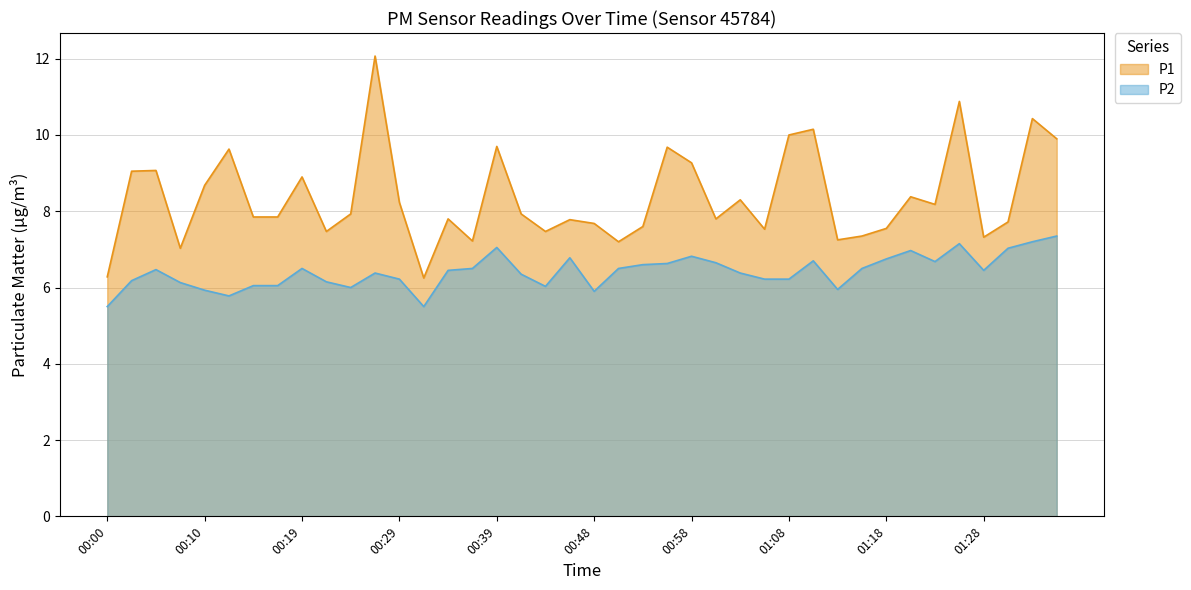

Is the value of P1 at 01:28 greater than the value of P2 at 00:22?

Yes